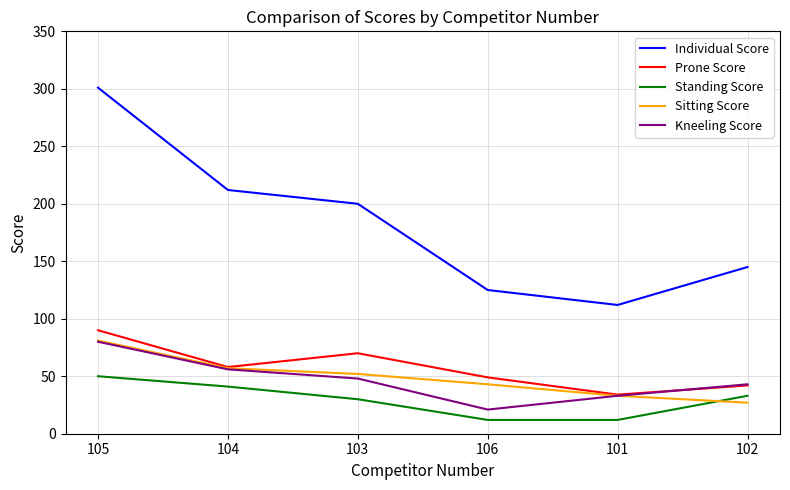

Reading right to left, list all the values displayed in this chart.

Individual Score: 102=145	101=112	106=125	103=200	104=212	105=301
Prone Score: 102=42	101=34	106=49	103=70	104=58	105=90
Standing Score: 102=33	101=12	106=12	103=30	104=41	105=50
Sitting Score: 102=27	101=33	106=43	103=52	104=57	105=81
Kneeling Score: 102=43	101=33	106=21	103=48	104=56	105=80